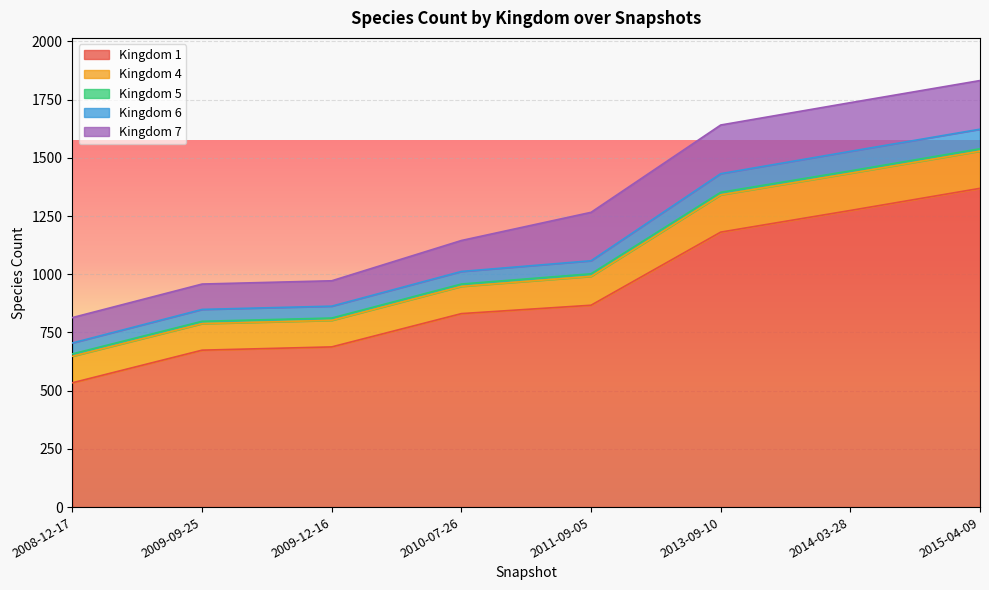

At how many categories does at least one series exceed 1287?

1